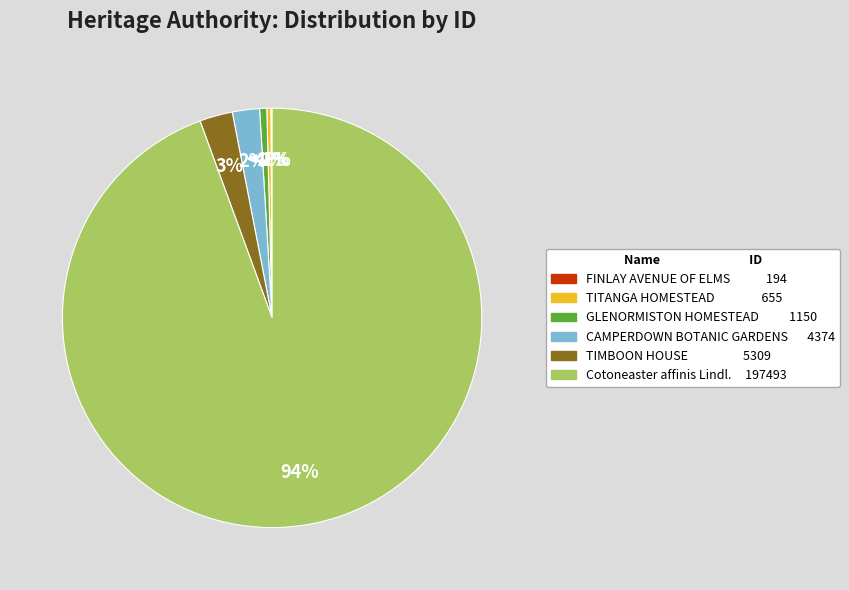

How many segments does this pie chart have?

6